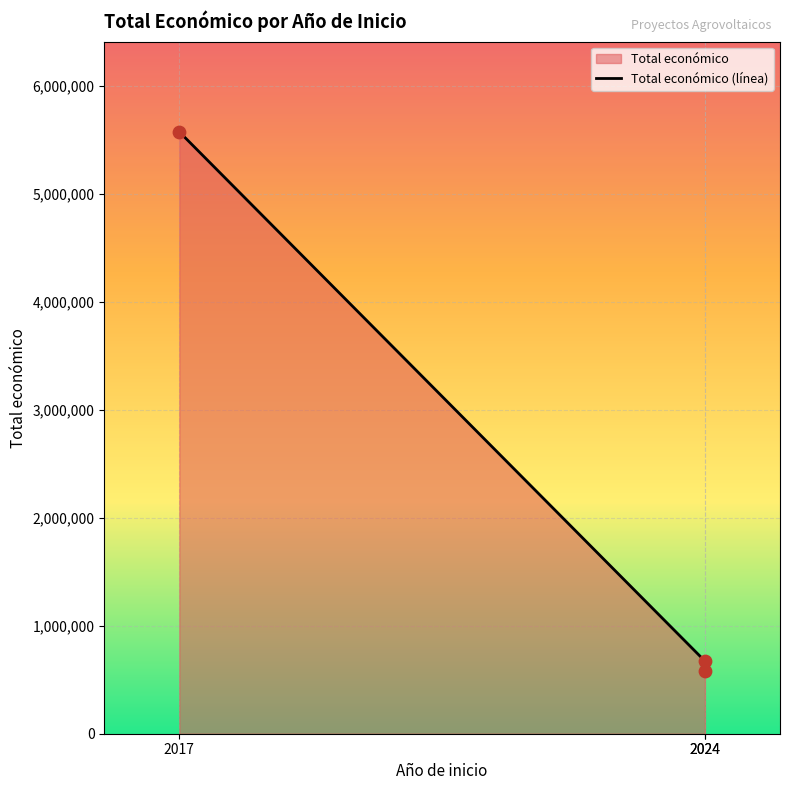

What is the change in value from 2024 to 2017?

+4901595